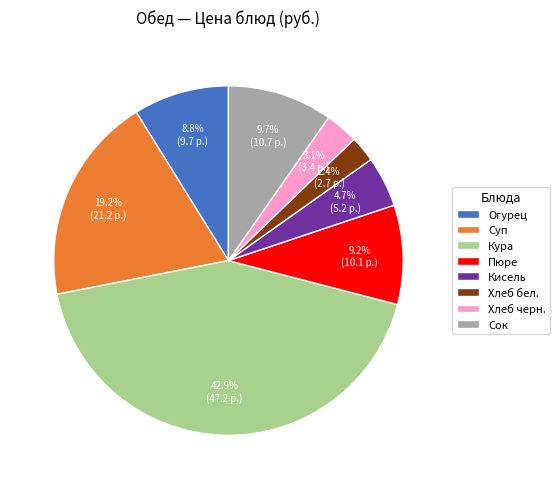

How many segments does this pie chart have?

8